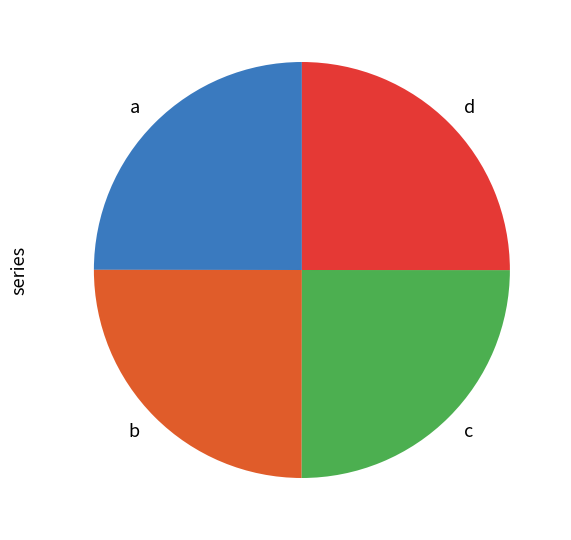

Is it true that b is 25% of the pie?

True